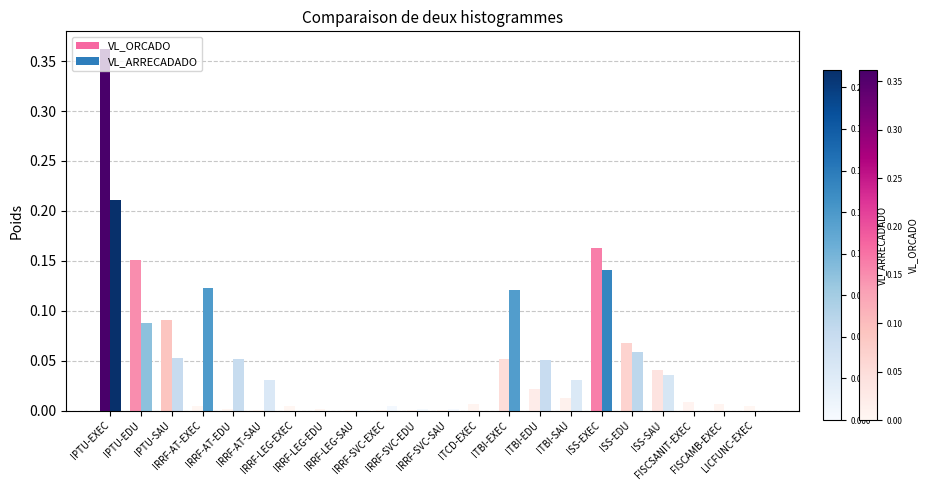

What is the sum of all VL_ARRECADADO values?

1.0